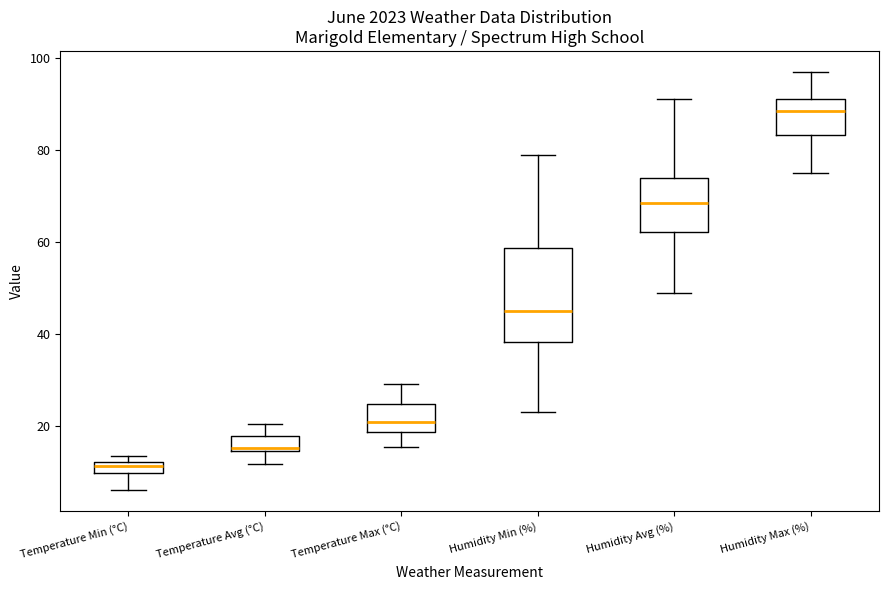

Comparing the boxes themselves (not the whiskers), which one is the tallest?

Humidity Min (%)